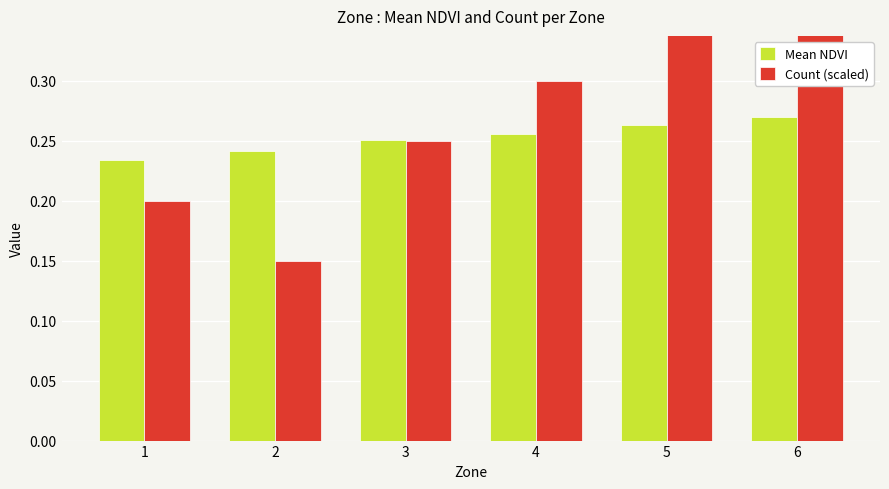

Are the bars horizontal?

No